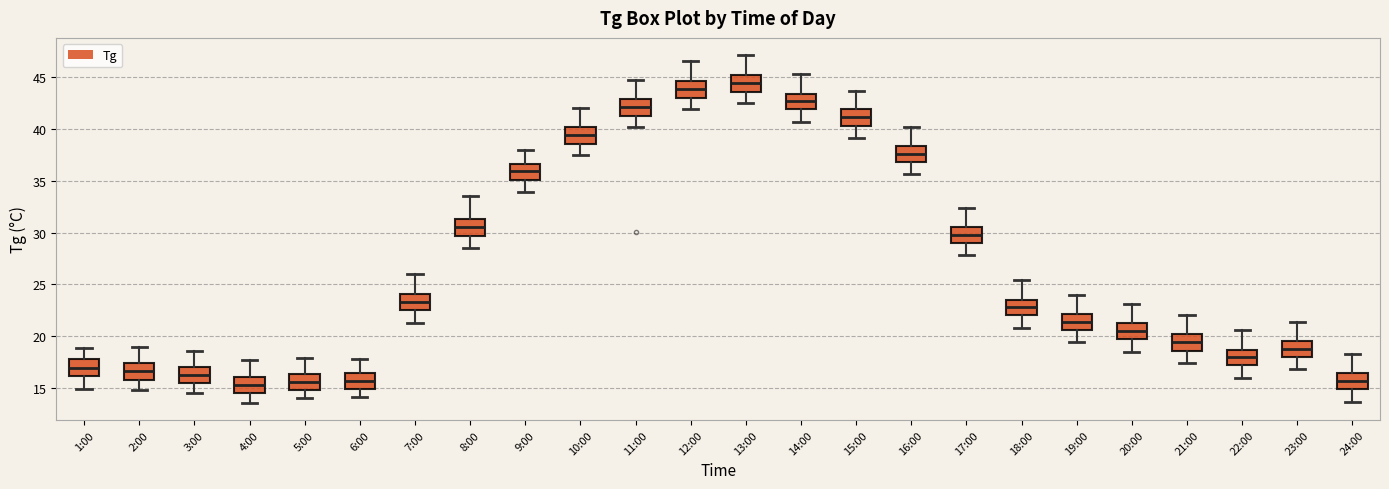

Where does the median line of the box for 23:00 sit on the y-axis? The values are not printed on the chart, so give them approximately, as read against the axis.

19.0